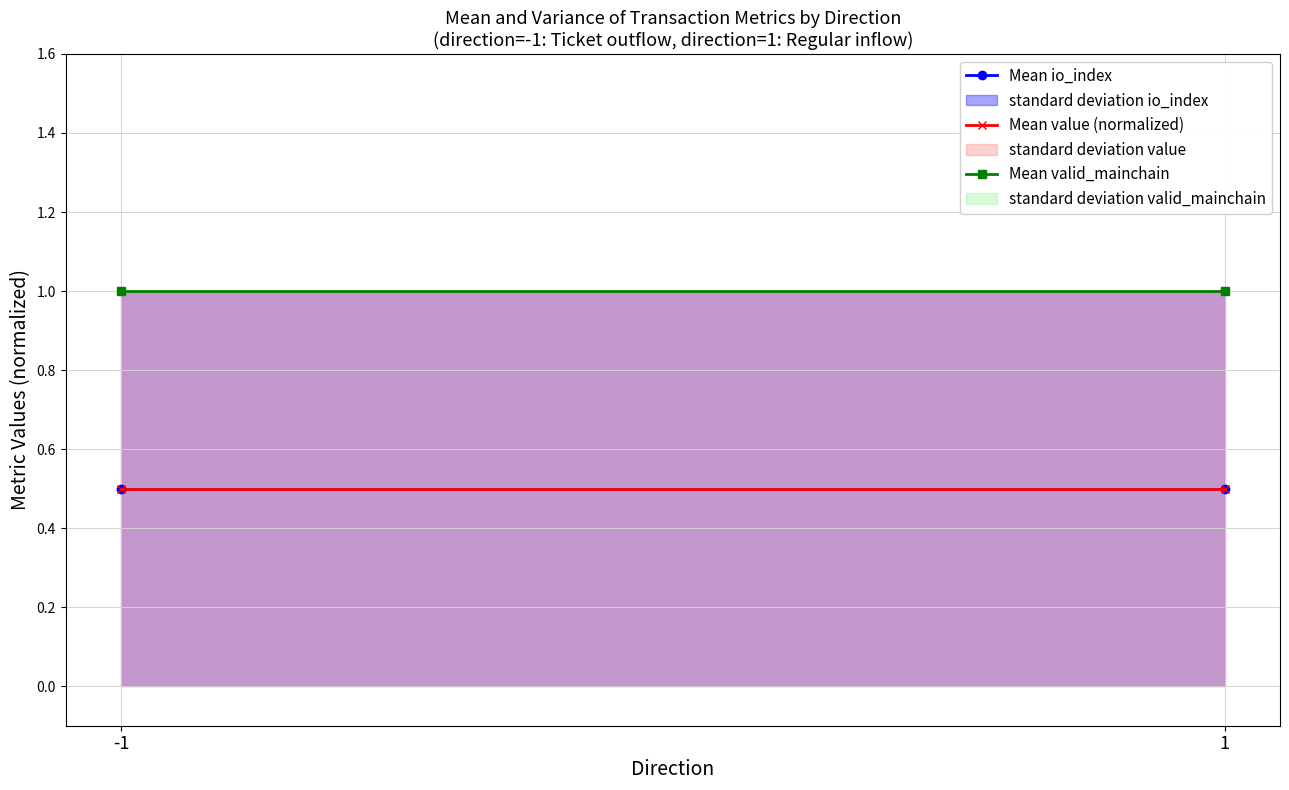

Rank the categories by Mean value (normalized) value from lowest to highest.

-1, 1